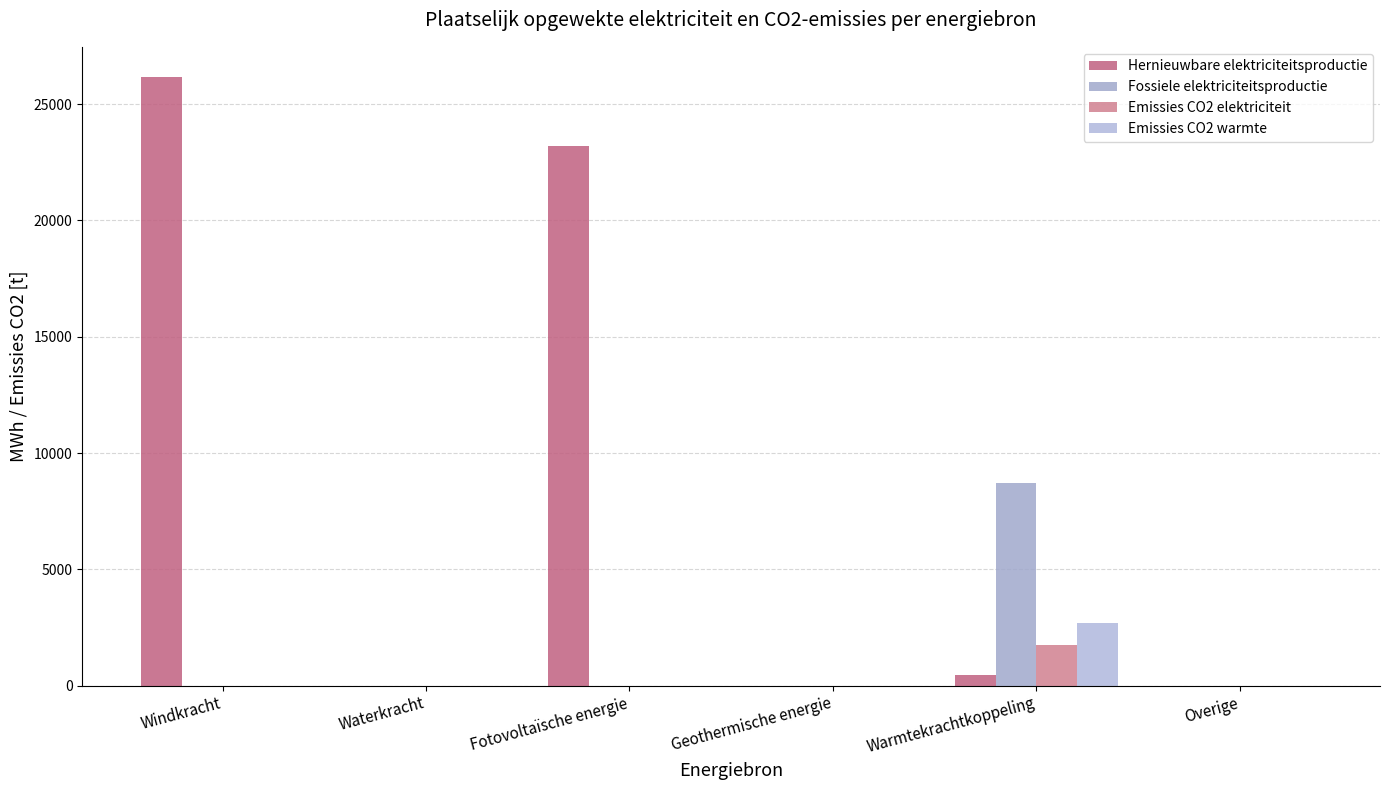

Which series has the widest spread of values?

Hernieuwbare elektriciteitsproductie